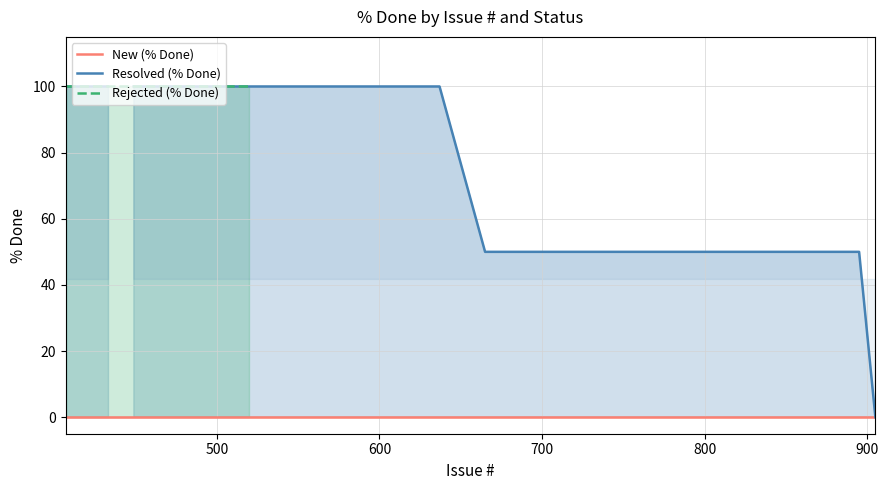

Rank the series by their average value, from lowest to highest.

New (% Done), Resolved (% Done), Rejected (% Done)